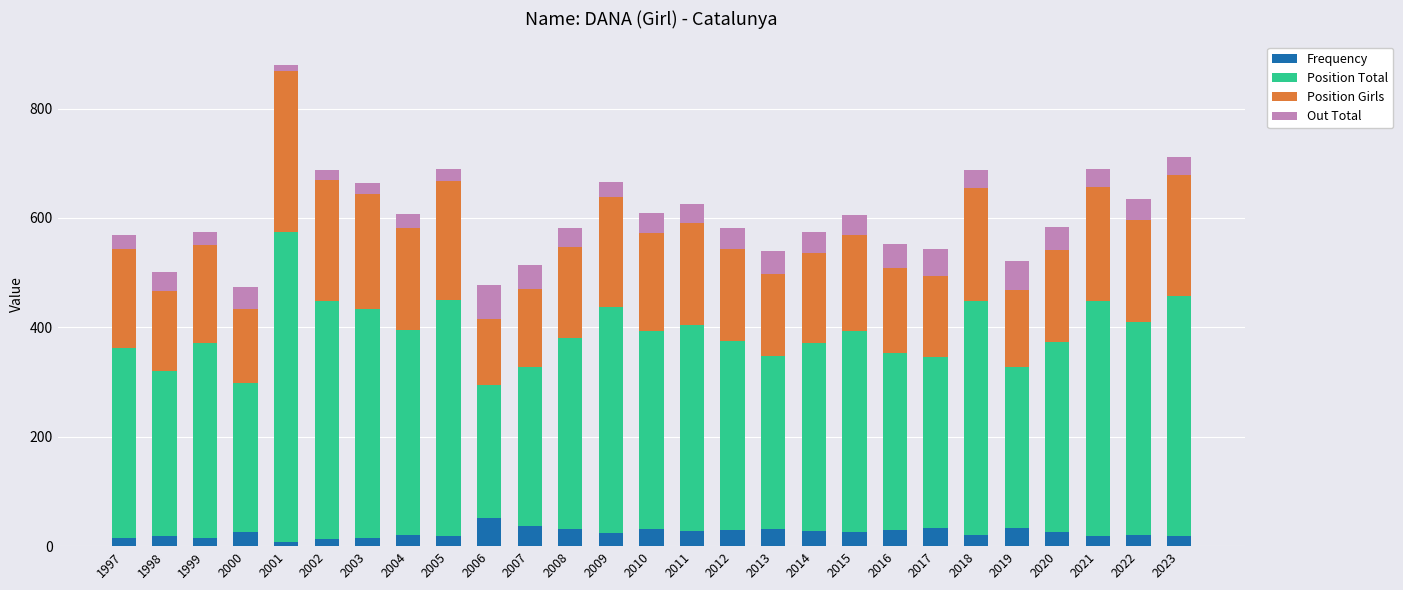

What is the average value of the Frequency series?

25